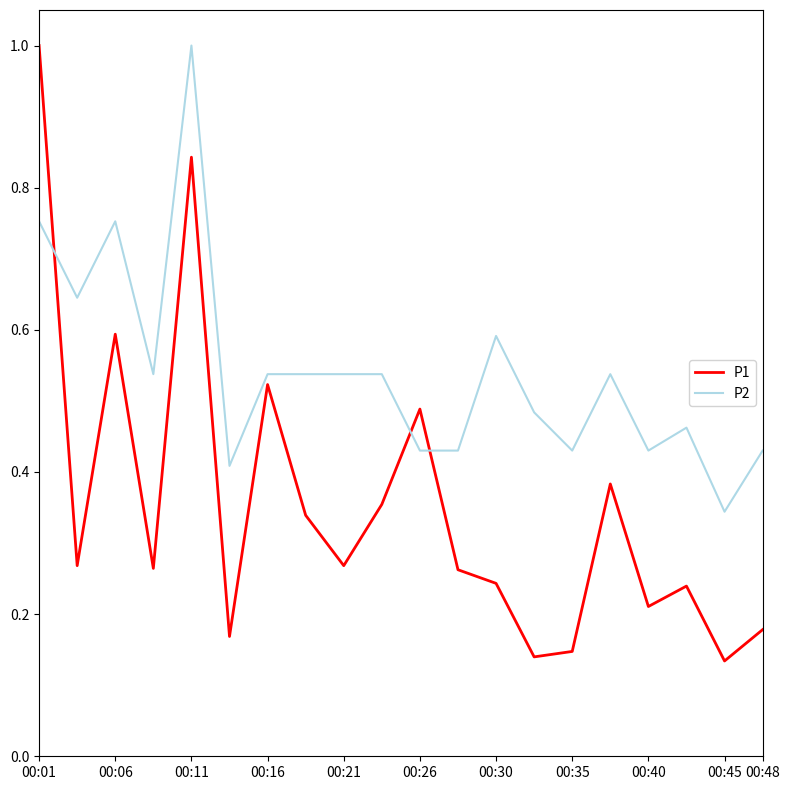

After their last crossing, which series has the higher values: P2 or P1?

P2